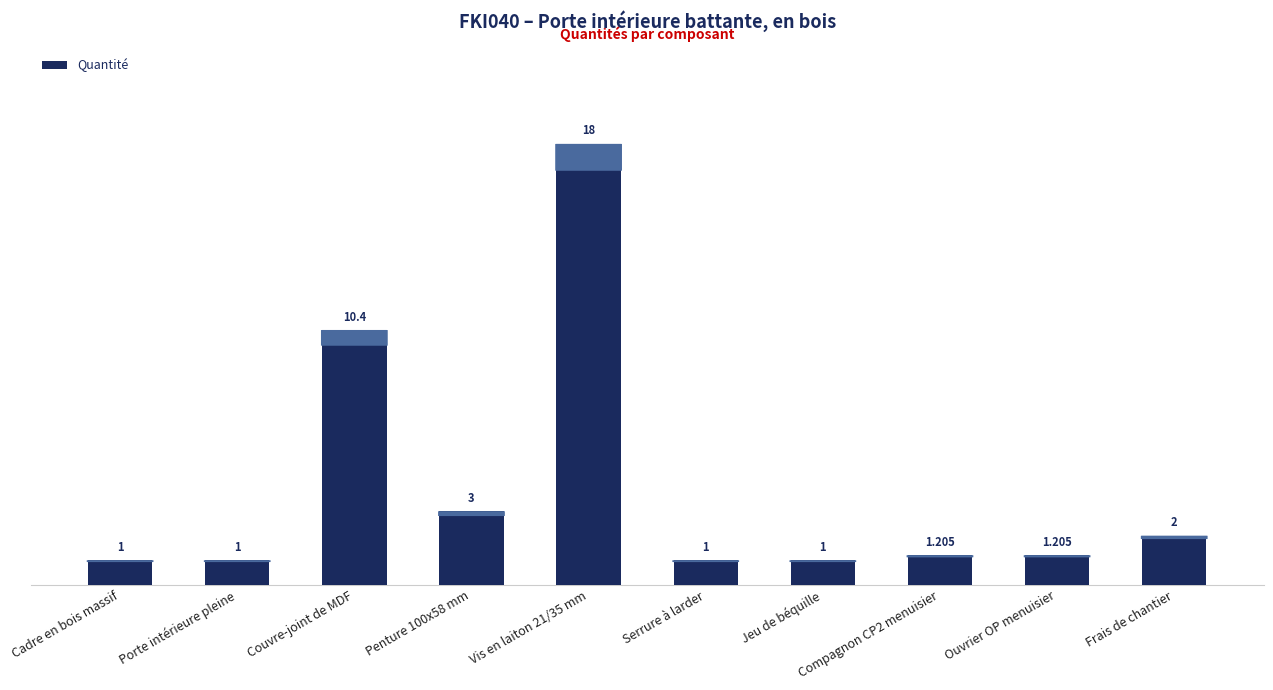

Which category has the highest value across all series?

Vis en laiton 21/35 mm